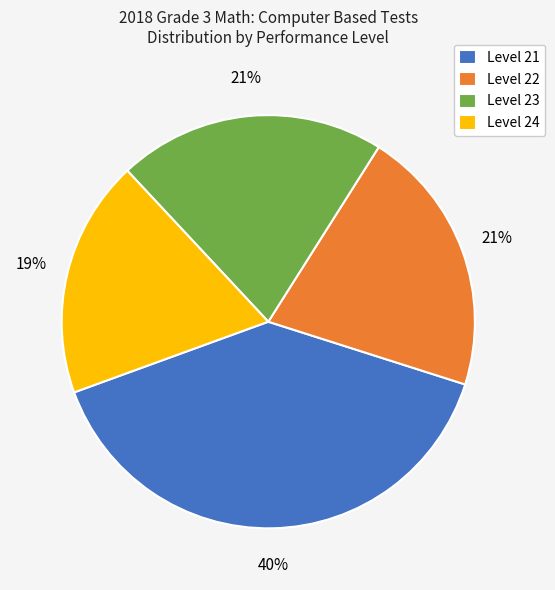

What percentage is the Level 21 slice, to the nearest percent?

40%